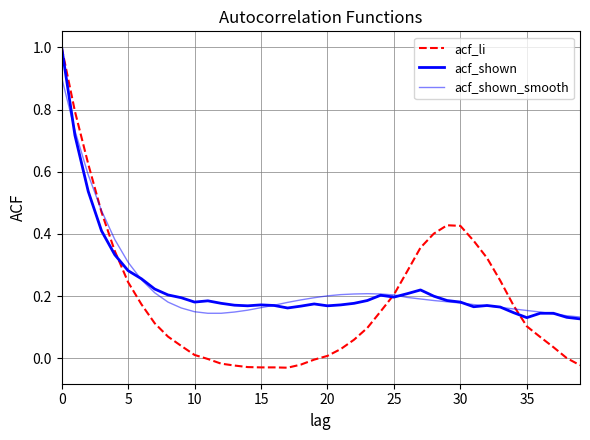

Reading left to right, extract all data points from this chart.

acf_li: 1.0	0.8	0.6	0.5	0.3	0.2	0.2	0.1	0.1	0.0	0.0	-0.0	-0.0	-0.0	-0.0	-0.0	-0.0	-0.0	-0.0	-0.0	0.0	0.0	0.1	0.1	0.2	0.2	0.3	0.4	0.4	0.4	0.4	0.4	0.3	0.2	0.2	0.1	0.1	0.0	0.0	-0.0
acf_shown: 1.0	0.7	0.5	0.4	0.3	0.3	0.3	0.2	0.2	0.2	0.2	0.2	0.2	0.2	0.2	0.2	0.2	0.2	0.2	0.2	0.2	0.2	0.2	0.2	0.2	0.2	0.2	0.2	0.2	0.2	0.2	0.2	0.2	0.2	0.1	0.1	0.1	0.1	0.1	0.1
acf_shown_smooth: 0.9	0.7	0.6	0.5	0.4	0.3	0.3	0.2	0.2	0.2	0.1	0.1	0.1	0.1	0.2	0.2	0.2	0.2	0.2	0.2	0.2	0.2	0.2	0.2	0.2	0.2	0.2	0.2	0.2	0.2	0.2	0.2	0.2	0.2	0.2	0.2	0.1	0.1	0.1	0.1